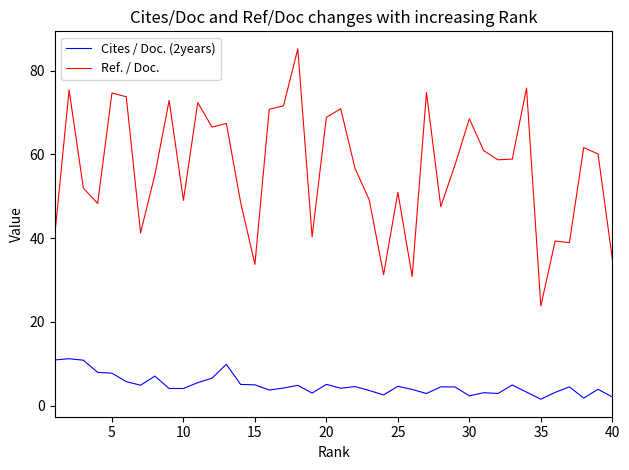

List the series in order of their peak value, lowest first.

Cites / Doc. (2years), Ref. / Doc.